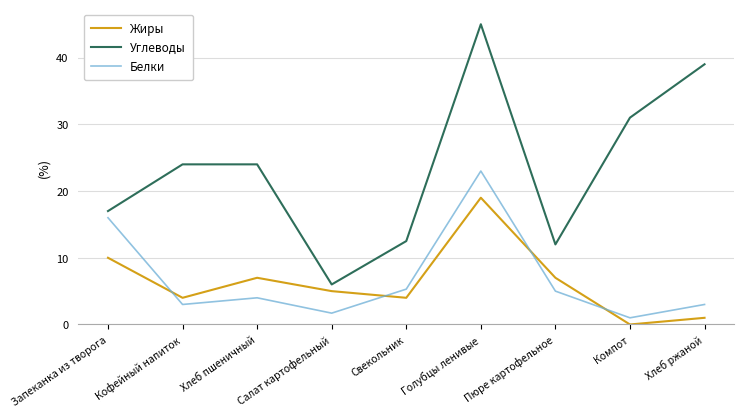

Reading left to right, extract all data points from this chart.

Жиры: 10.0	4.0	7.0	5.0	4.0	19.0	7.0	0.0	1.0
Углеводы: 17.0	24.0	24.0	6.0	12.5	45.0	12.0	31.0	39.0
Белки: 16.0	3.0	4.0	1.7	5.3	23.0	5.0	1.0	3.0